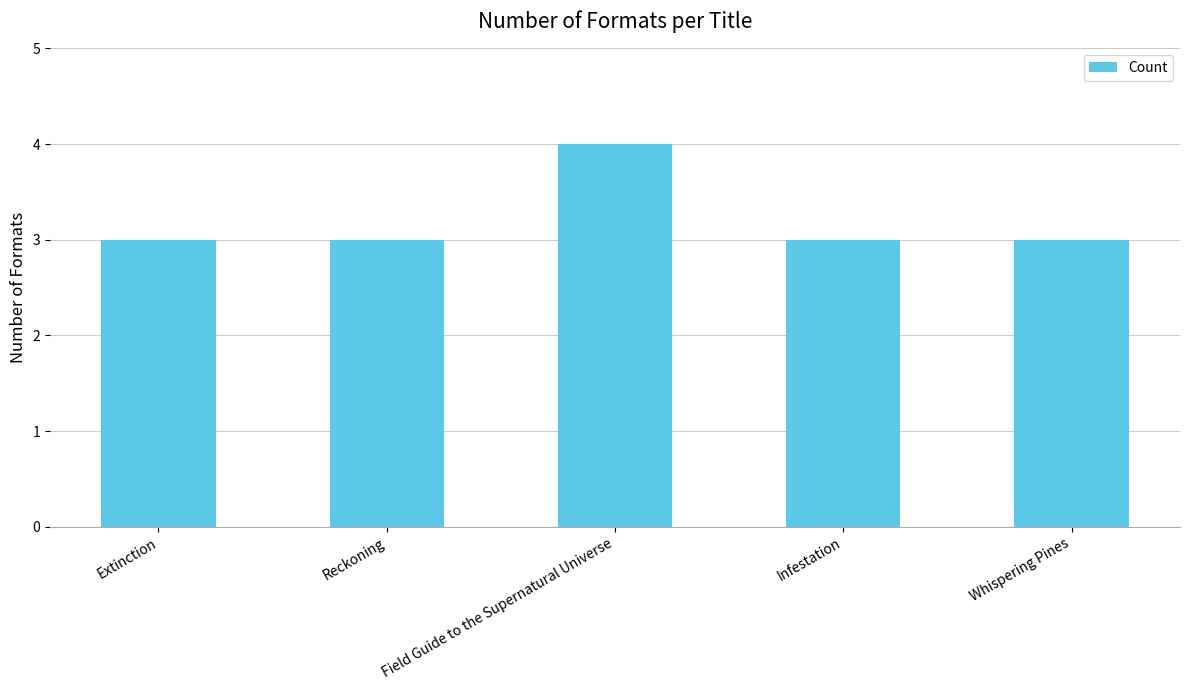

Reading right to left, list all the values displayed in this chart.

3	3	4	3	3